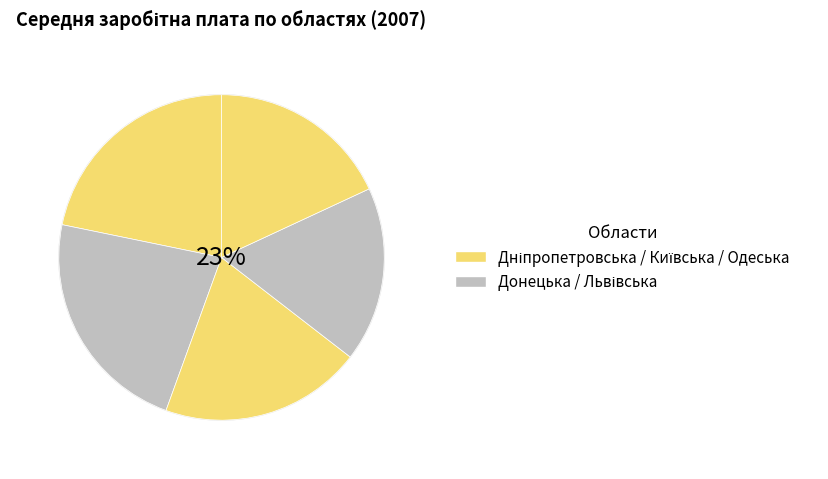

What is the change in value from Дніпропетровська to Одеська?

-241.2